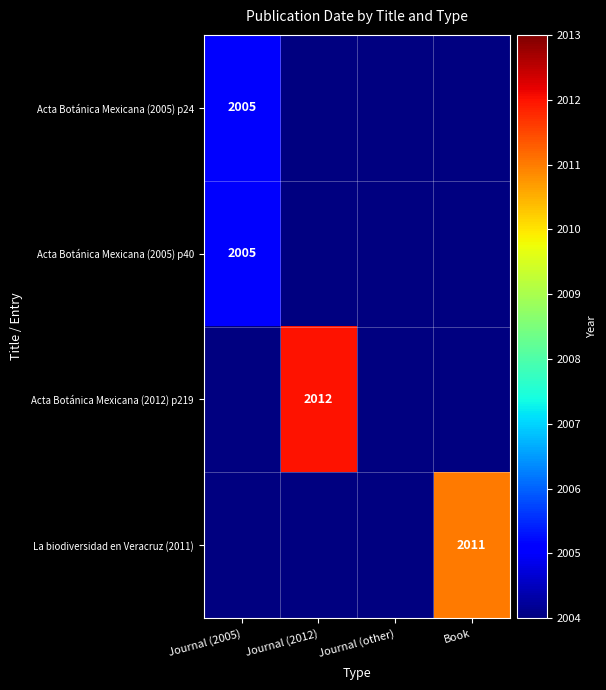

Count the number of categories in the chart.

4